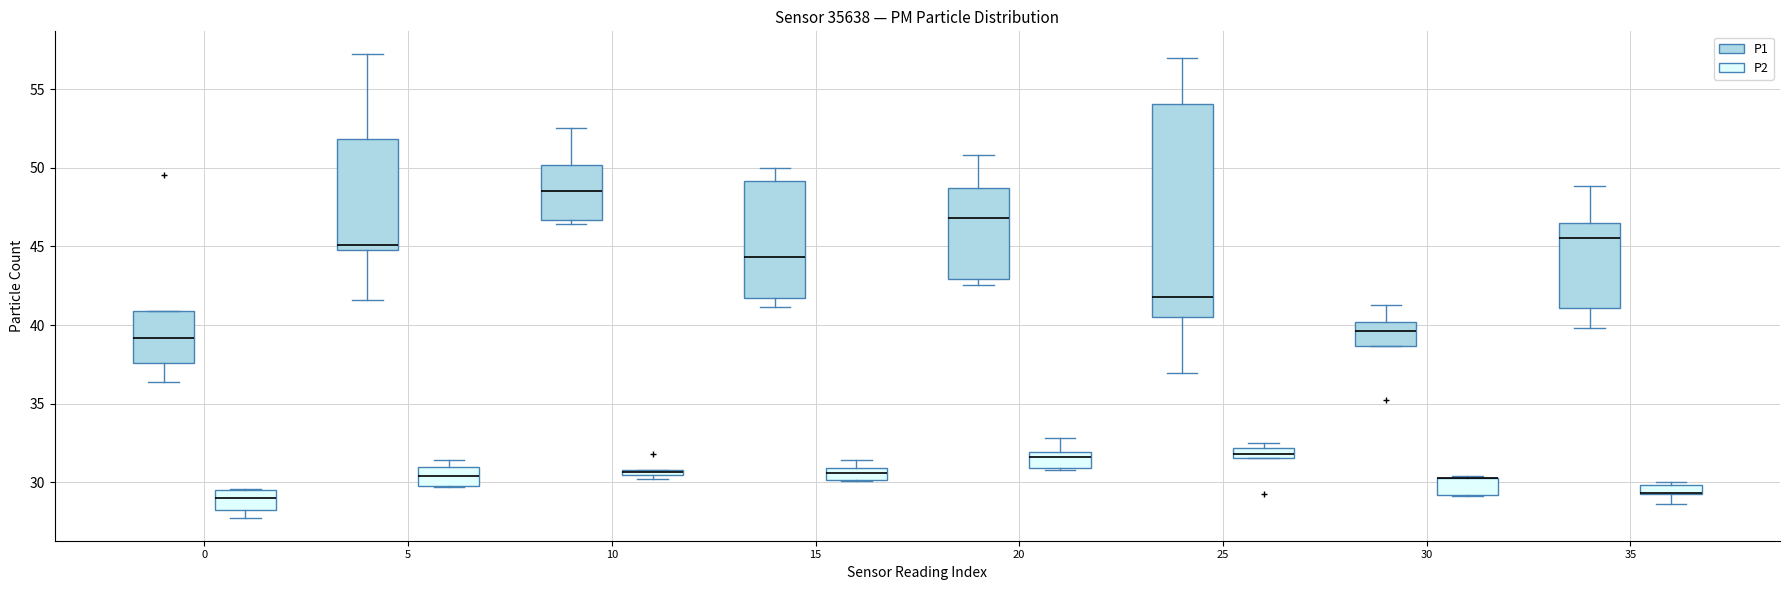

Where does the upper whisker of the box for 20 (P1) end on the y-axis? The values are not printed on the chart, so give them approximately, as read against the axis.

51.0